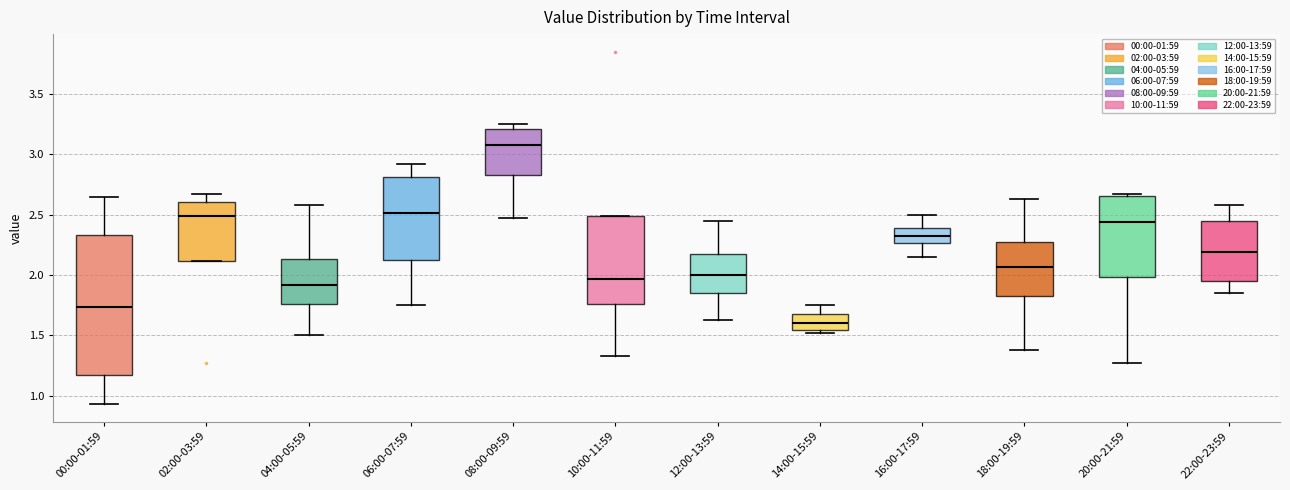

Reading left to right, read every box against the y-axis: the position of its median line, the range the box covers, and the ends of its whiskers. The values are not printed on the chart, so give them approximately, as read against the axis.

00:00-01:59: median 1.75, box 1.15 to 2.35, whiskers 0.95 to 2.65
02:00-03:59: median 2.50, box 2.10 to 2.60, whiskers 2.10 to 2.65
04:00-05:59: median 1.90, box 1.75 to 2.15, whiskers 1.50 to 2.60
06:00-07:59: median 2.50, box 2.15 to 2.80, whiskers 1.75 to 2.90
08:00-09:59: median 3.10, box 2.85 to 3.20, whiskers 2.45 to 3.25
10:00-11:59: median 1.95, box 1.75 to 2.50, whiskers 1.35 to 2.50
12:00-13:59: median 2.00, box 1.85 to 2.15, whiskers 1.65 to 2.45
14:00-15:59: median 1.60, box 1.55 to 1.70, whiskers 1.50 to 1.75
16:00-17:59: median 2.35, box 2.25 to 2.40, whiskers 2.15 to 2.50
18:00-19:59: median 2.05, box 1.85 to 2.25, whiskers 1.40 to 2.65
20:00-21:59: median 2.45, box 2.00 to 2.65, whiskers 1.25 to 2.65 (just above the box's upper edge)
22:00-23:59: median 2.20, box 1.95 to 2.45, whiskers 1.85 to 2.60